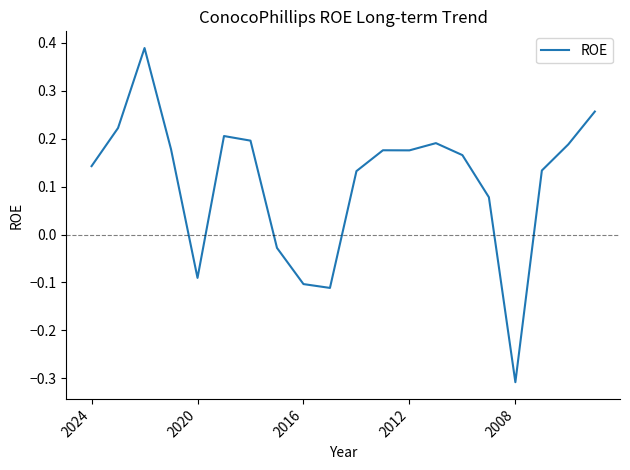

How many values are above zero?

15